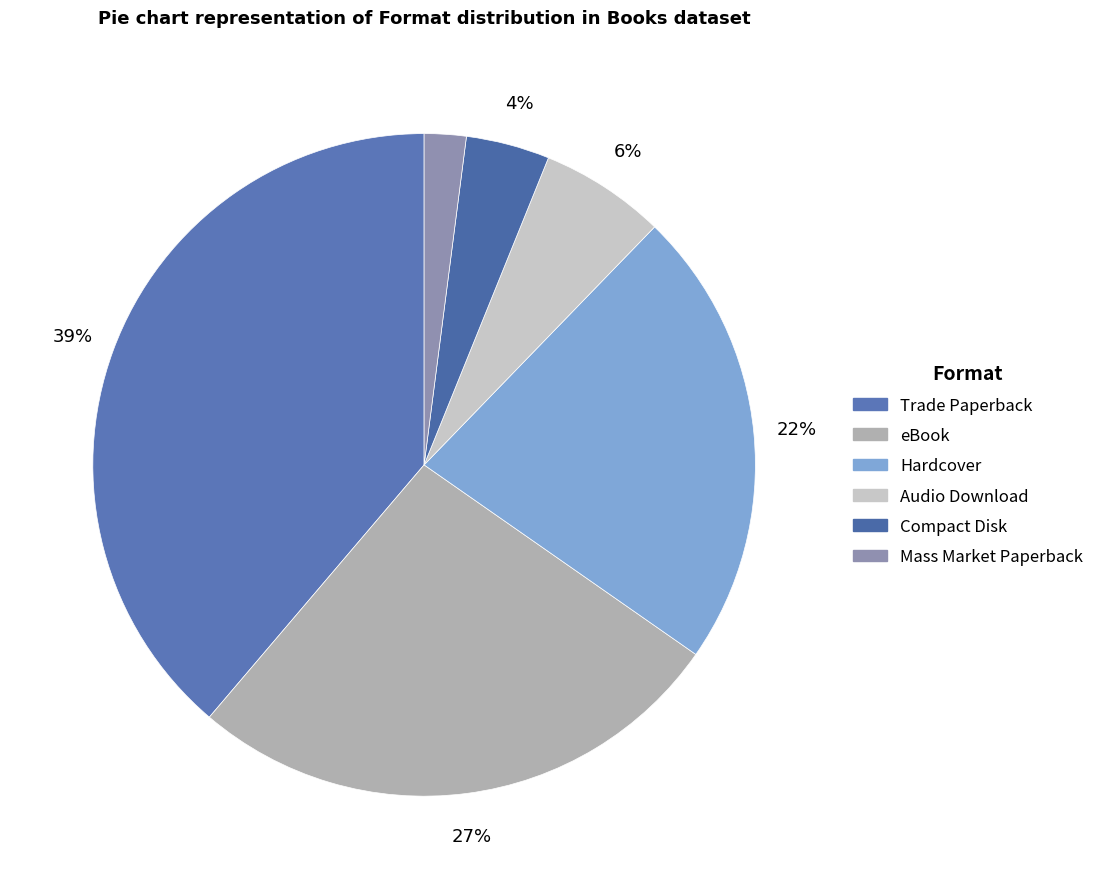

The Compact Disk slice represents 9% of the pie. True or false?

False